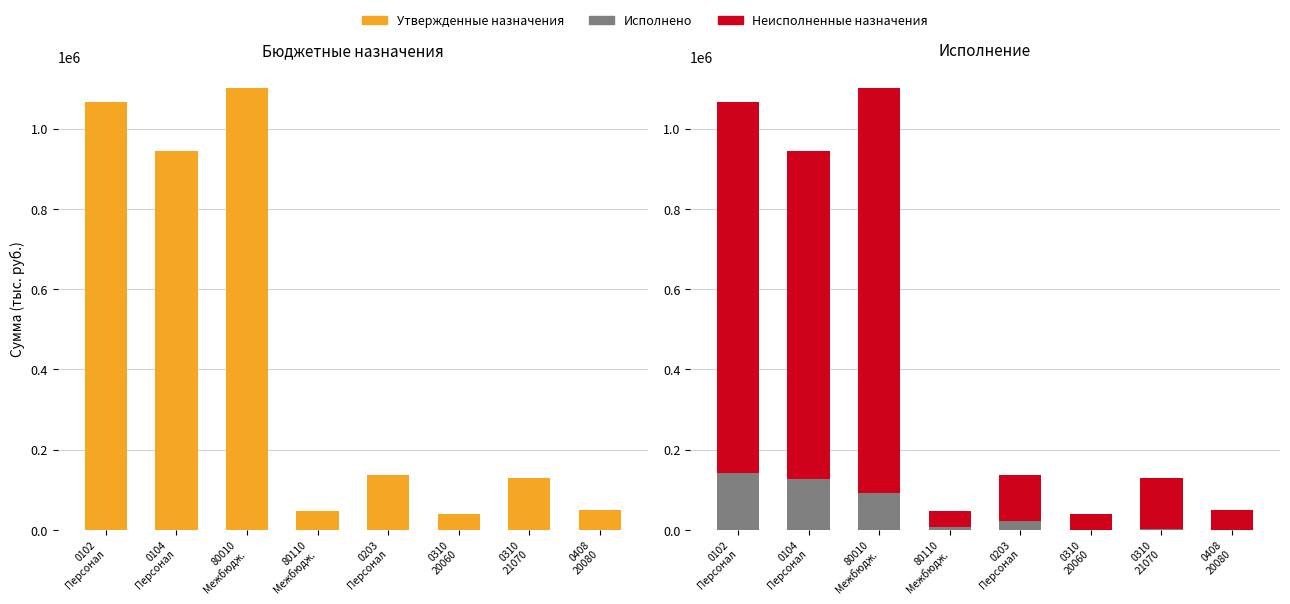

List the series in order of their peak value, lowest first.

Исполнено, Неисполненные назначения, Утвержденные бюджетные назначения